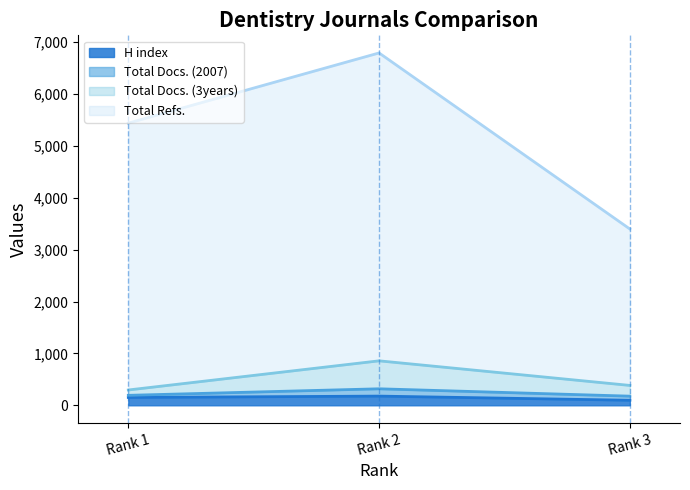

At which category is the sum across all series the highest?

Rank 2